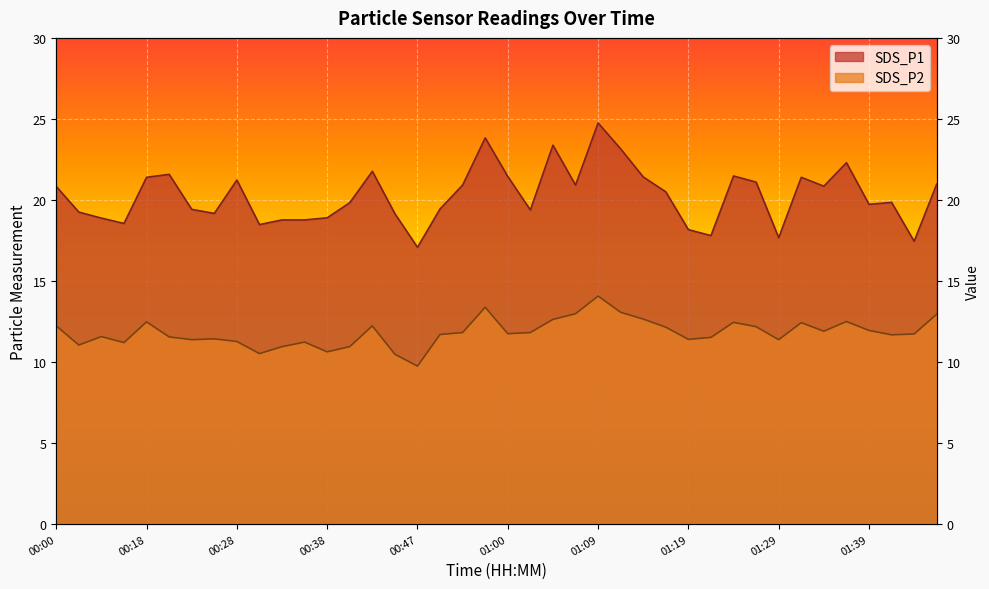

What position from the right is 01:22?

11